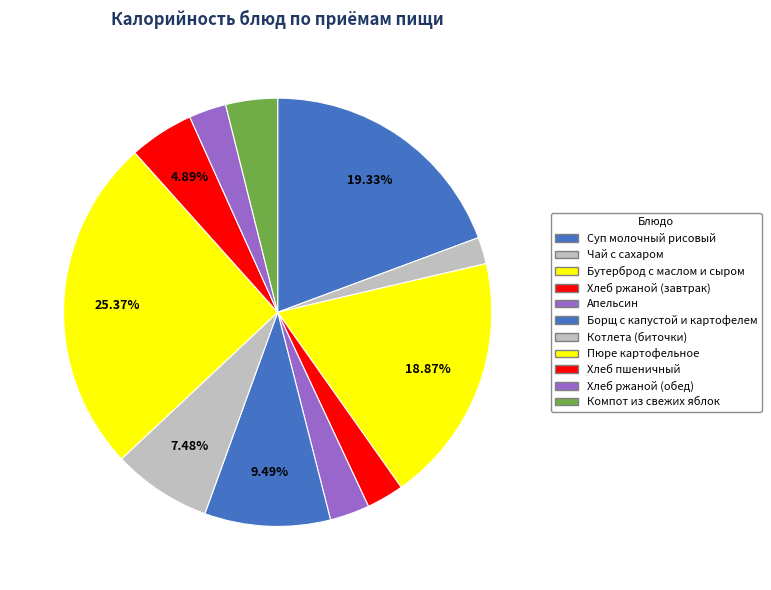

Is there a majority slice in this chart?

No